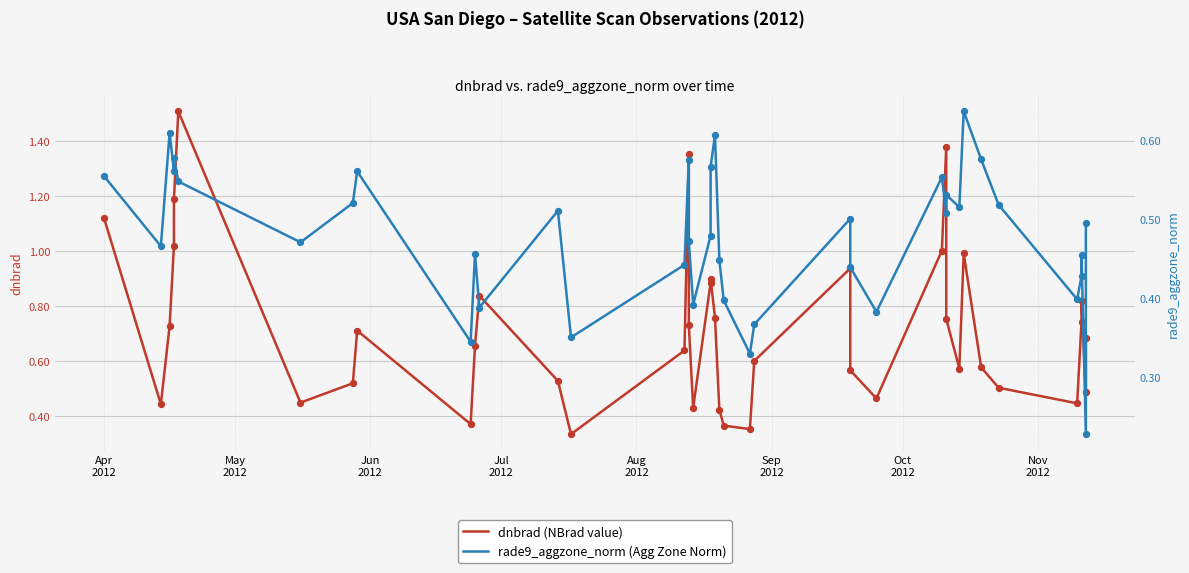

What are all the series names shown in the legend?

dnbrad (NBrad value), rade9_aggzone_norm (Agg Zone Norm)